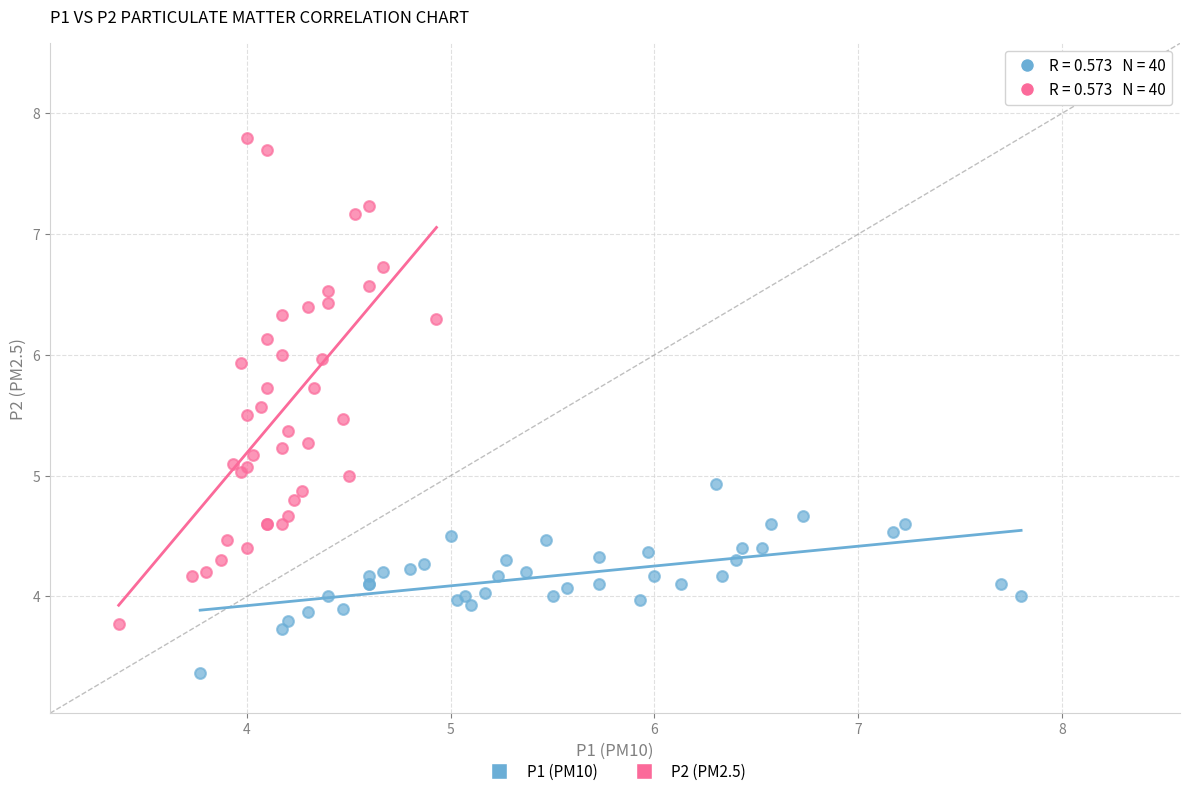

What are all the series names shown in the legend?

P1 (PM10), P2 (PM2.5)